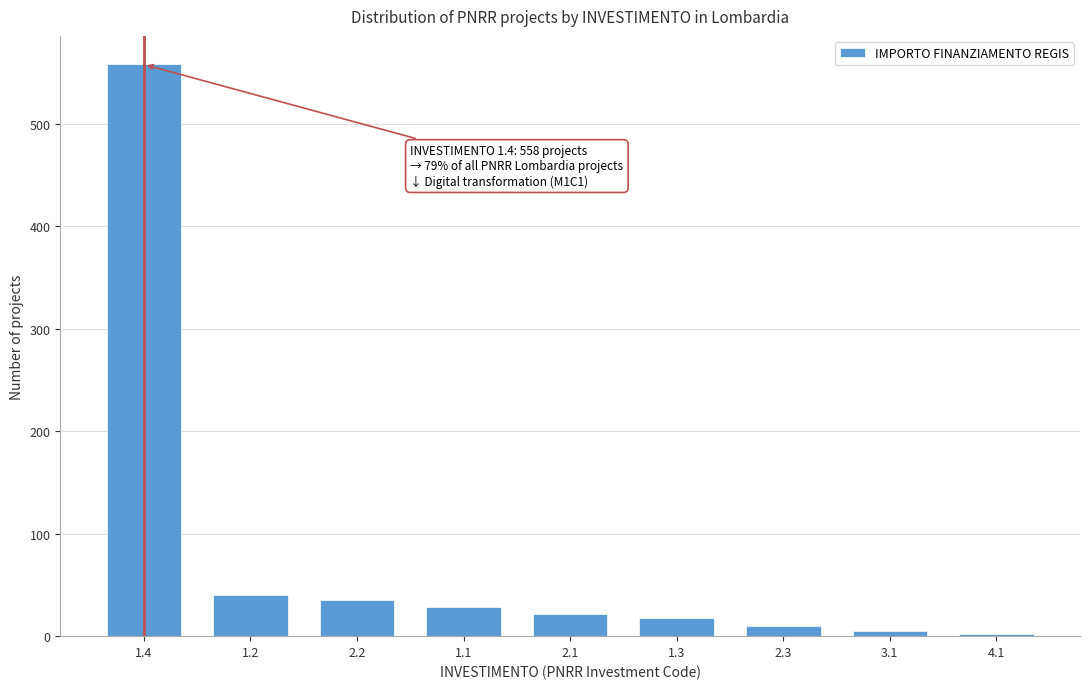

Reading left to right, what are all the values shown in this chart?

1.4=558	1.2=40	2.2=35	1.1=28	2.1=22	1.3=18	2.3=10	3.1=5	4.1=2